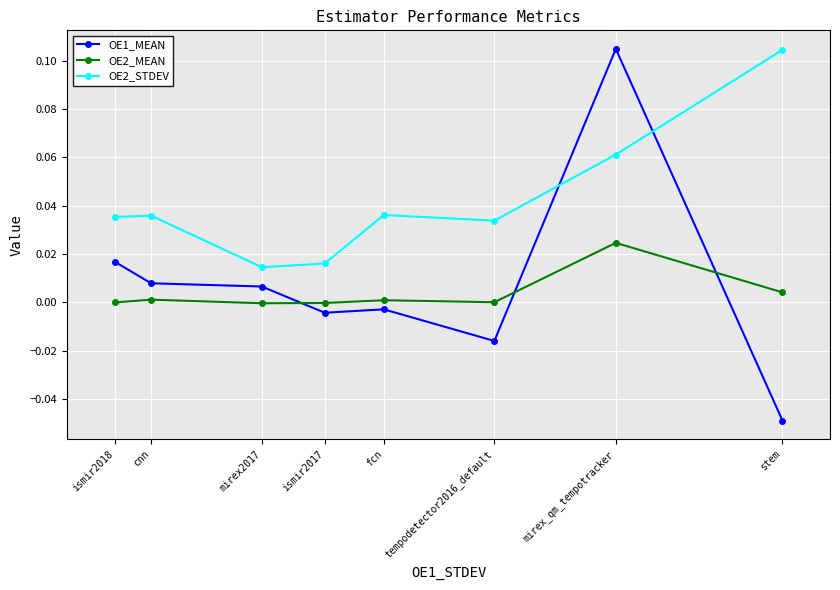

What position from the right is mirex2017?

6